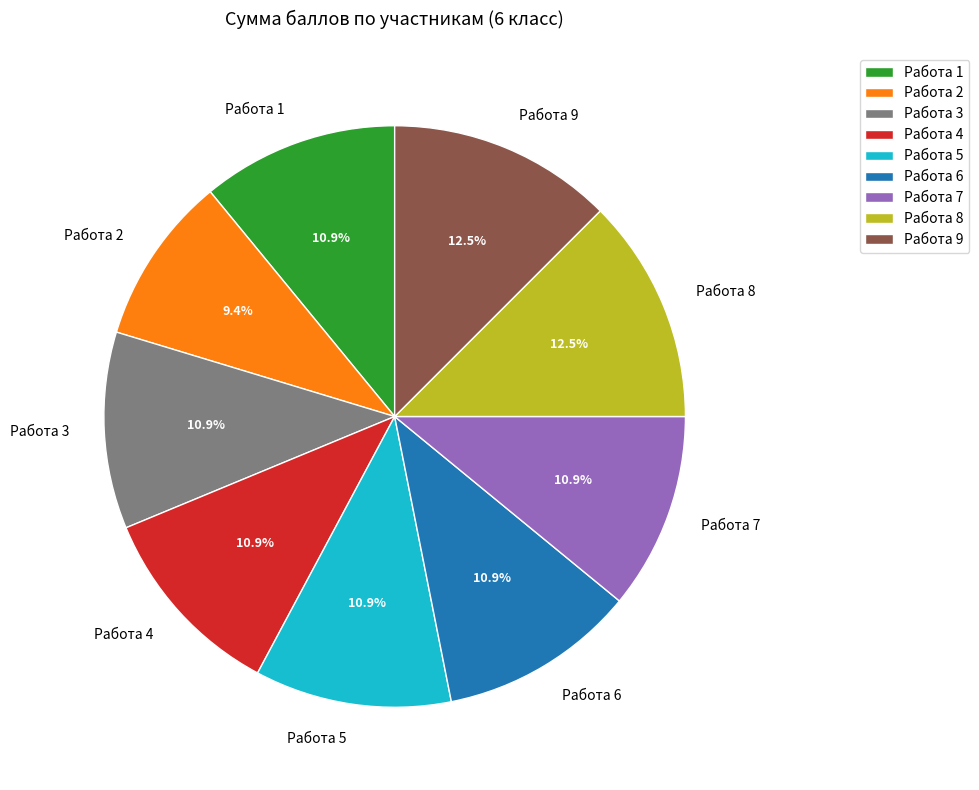

How many slices are in this pie chart?

9